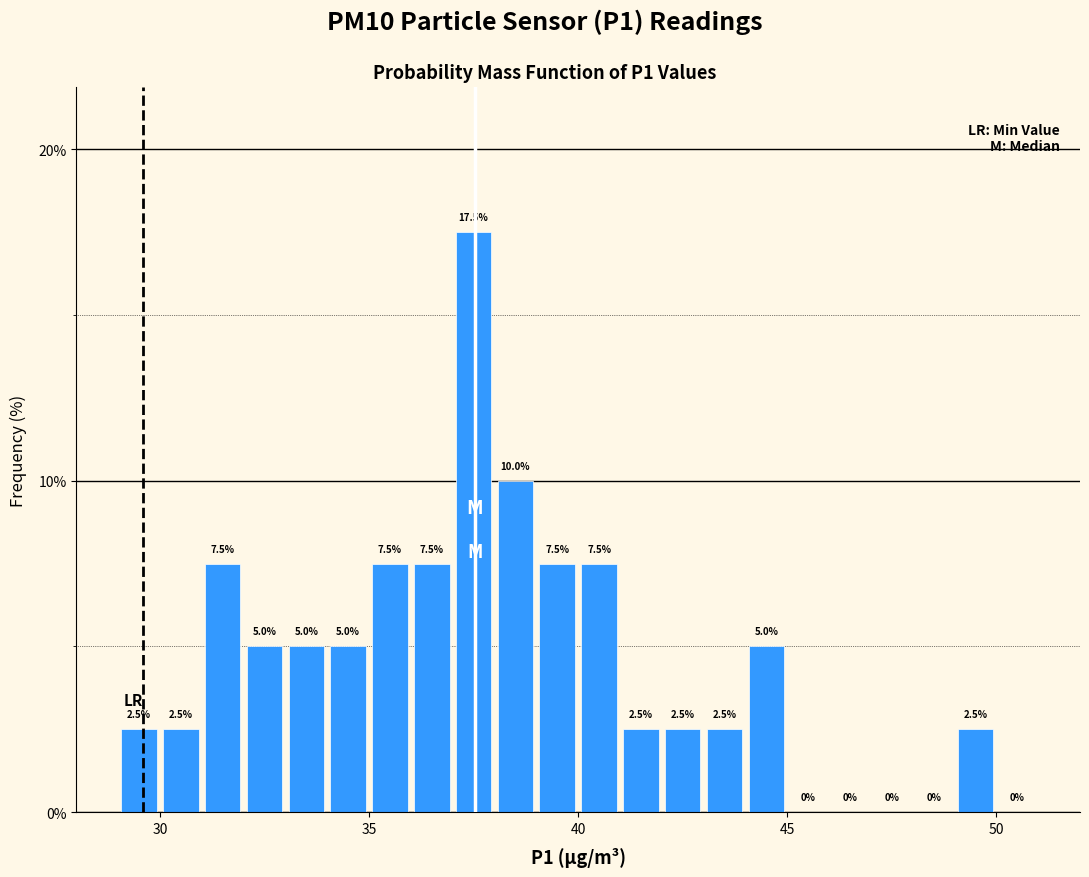

Around what value on the x-axis is the tallest bar? Give the approximate position of its centre, as read against the axis.

37.5